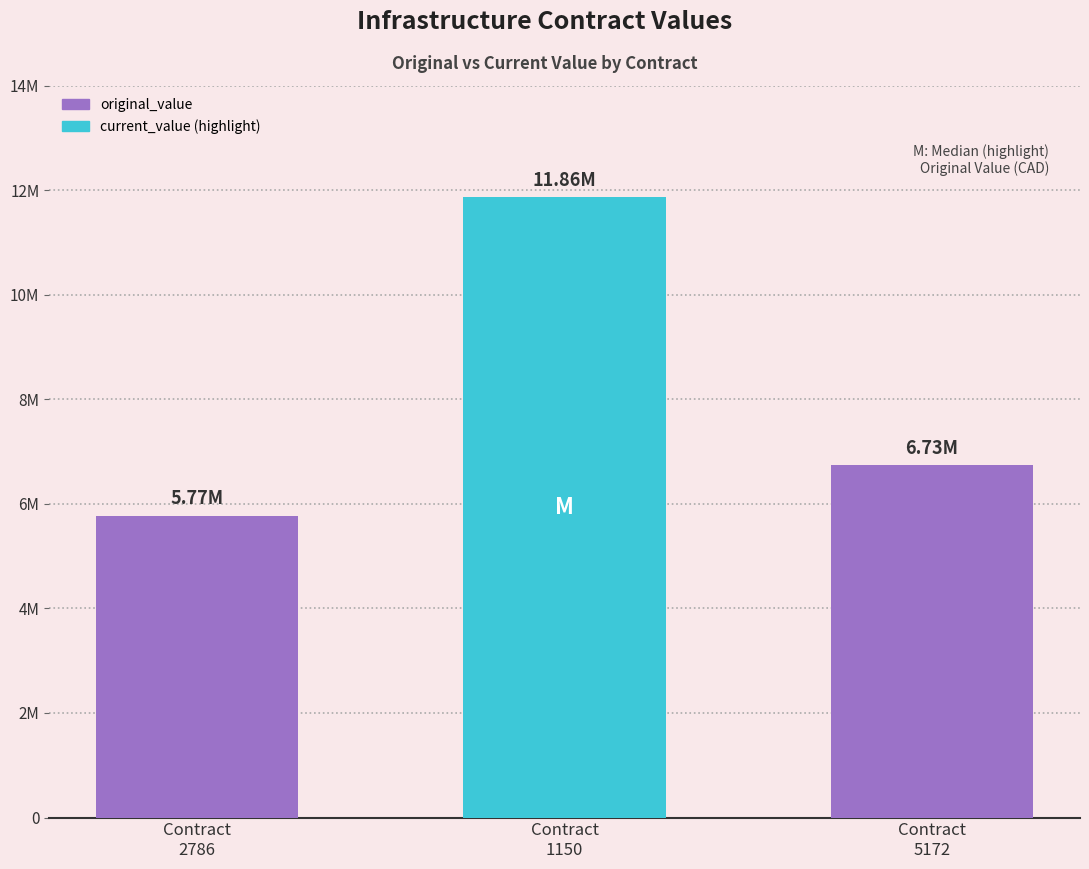

What is the sum of all values?

24363240.4